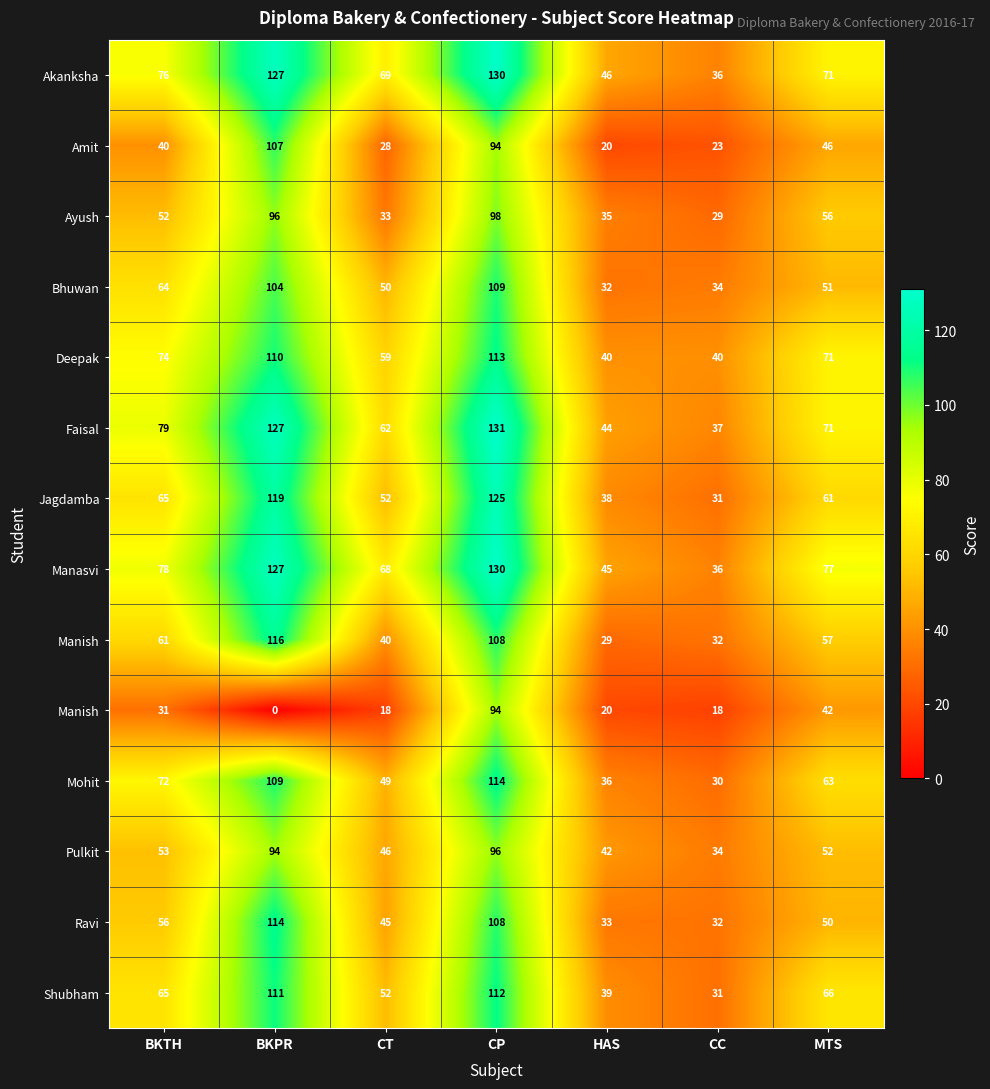

What is the difference between the highest and lowest values at CP?

37